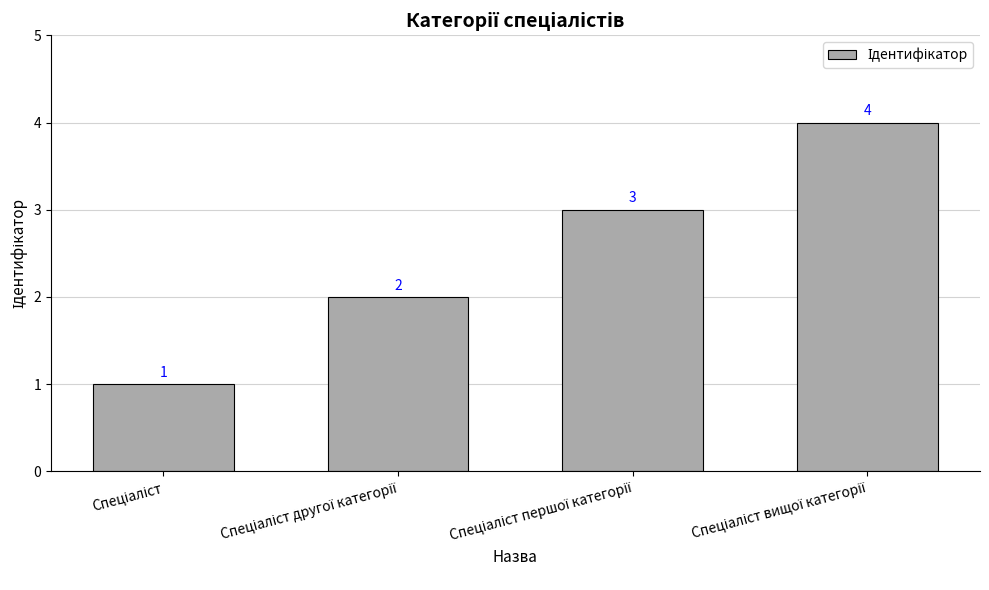

Count the values in the range 2 to 4.

3